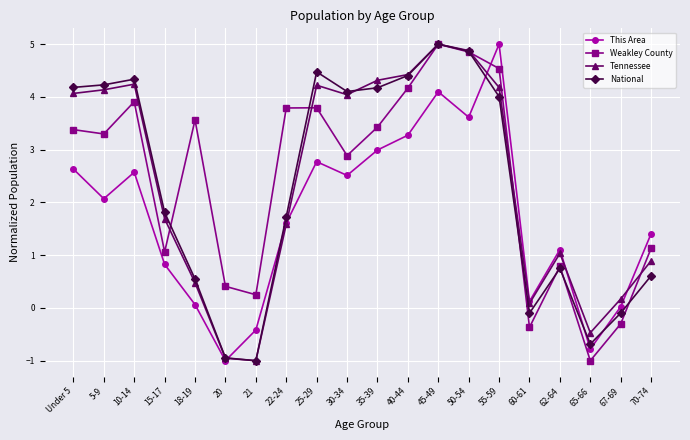

What is the highest value of the This Area series?

5.0